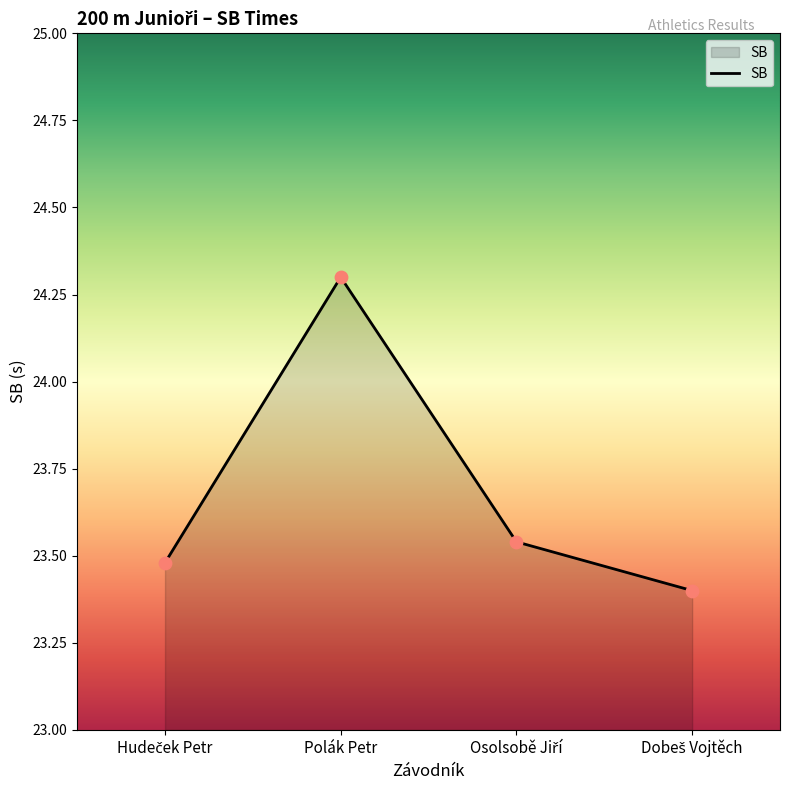

True or false: the data shows 8.2 at Polák Petr.

False